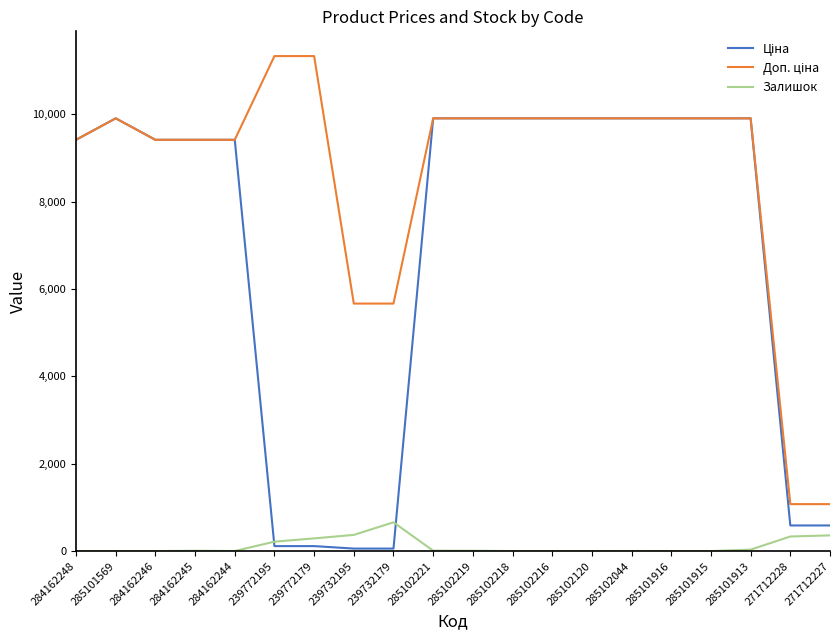

Does the chart have visible grid lines?

No